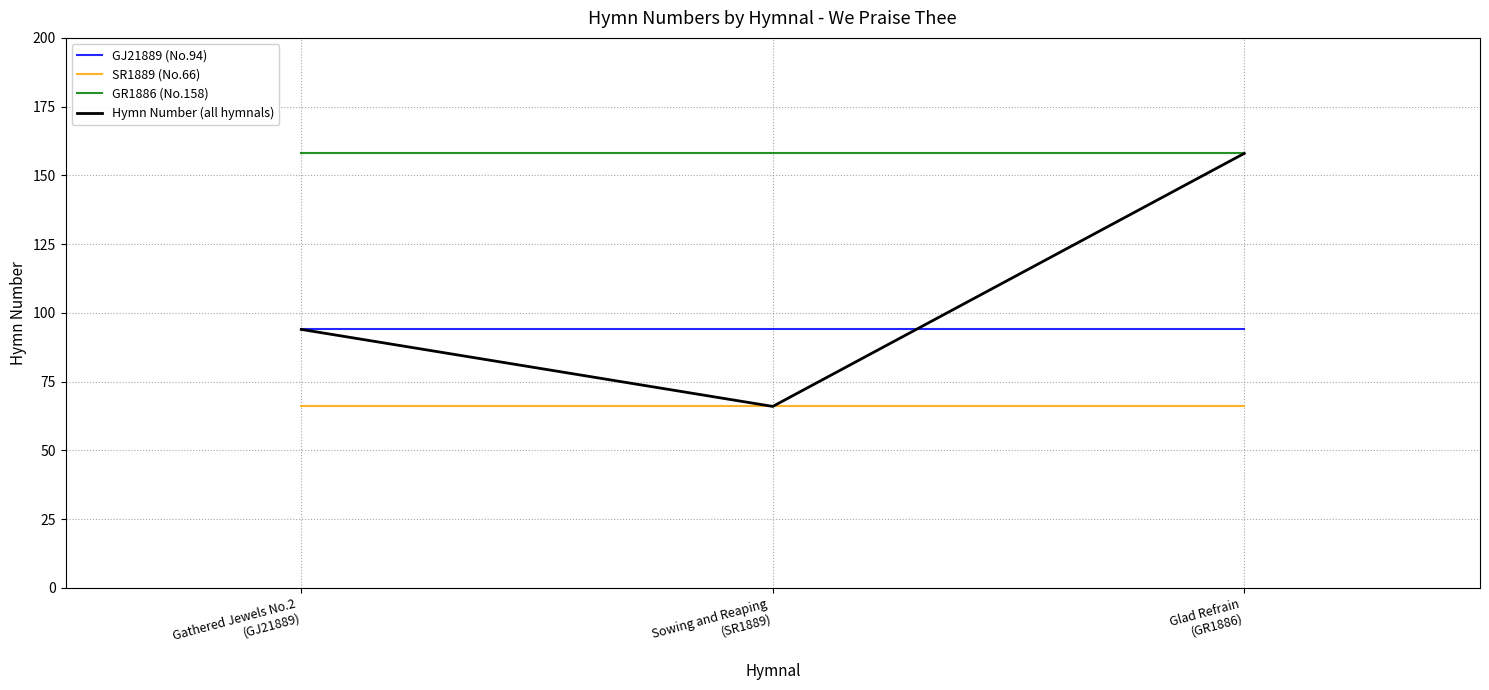

Is it true that GJ21889 (No.94) equals 130 at Glad Refrain
(GR1886)?

False